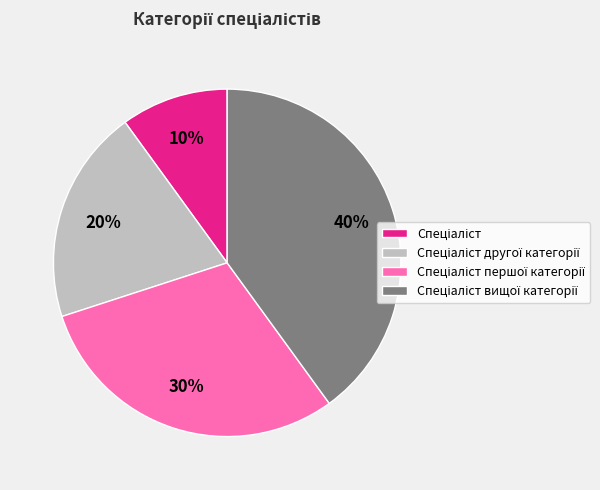

Does any single category account for the majority?

No